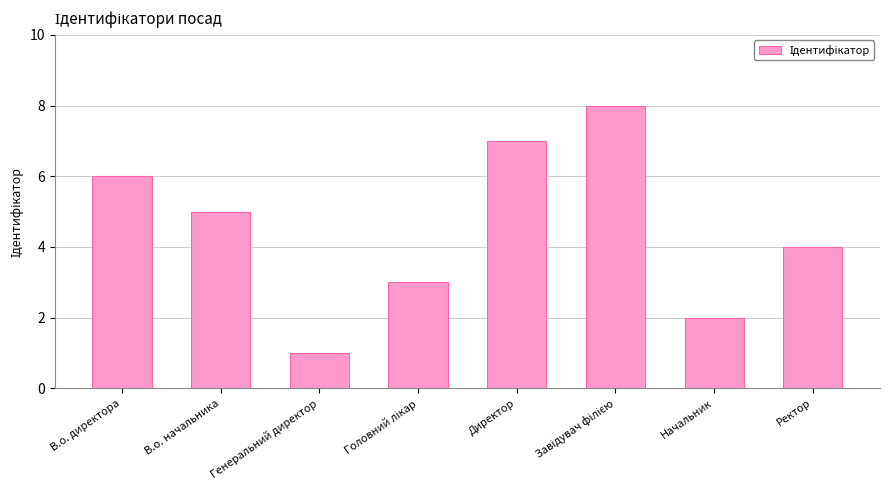

What position from the left is Генеральний директор?

3